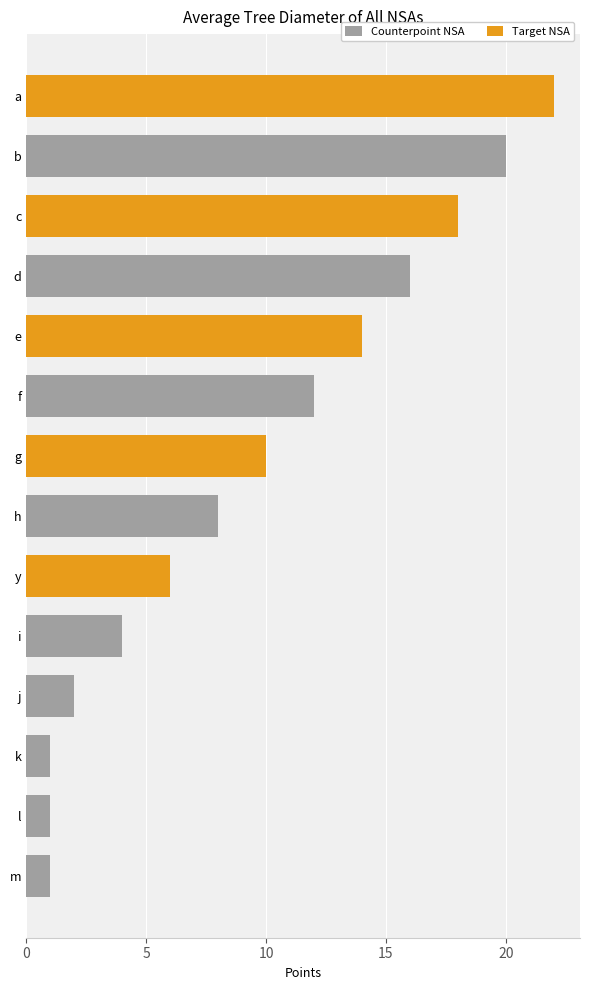

True or false: the data shows 8 at a.

False